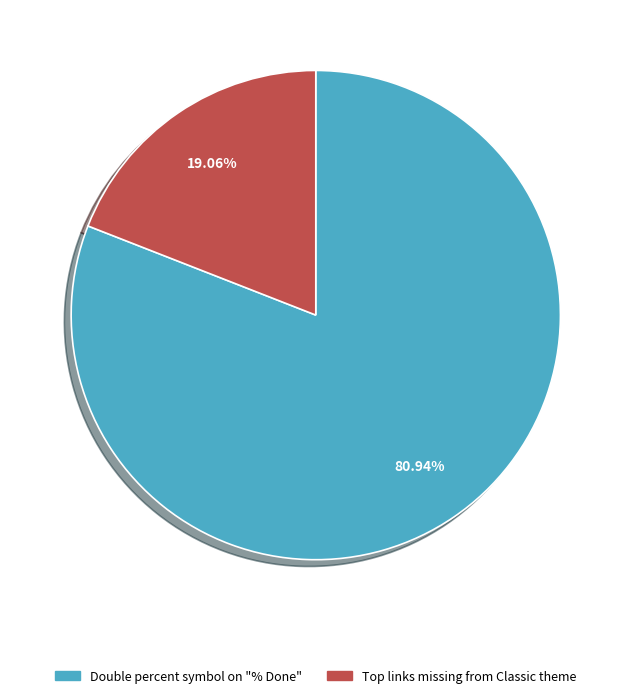

To the nearest percent, what is the average slice percentage?

50%